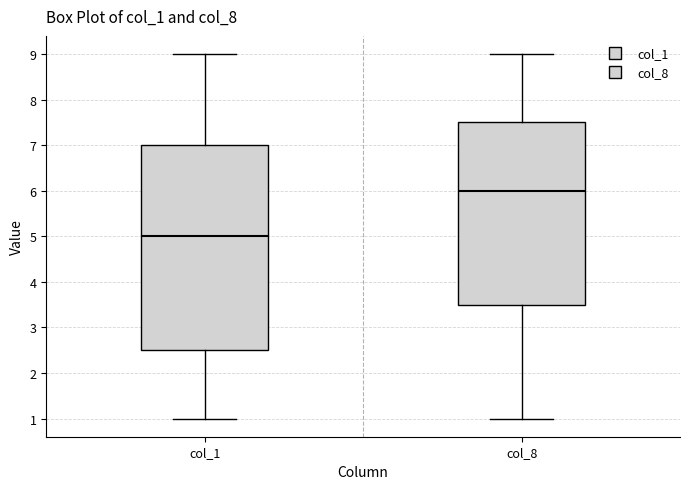

Reading left to right, read every box against the y-axis: the position of its median line, the range the box covers, and the ends of its whiskers. The values are not printed on the chart, so give them approximately, as read against the axis.

col_1: median 5.0, box 2.5 to 7.0, whiskers 1.0 to 9.0
col_8: median 6.0, box 3.5 to 7.5, whiskers 1.0 to 9.0